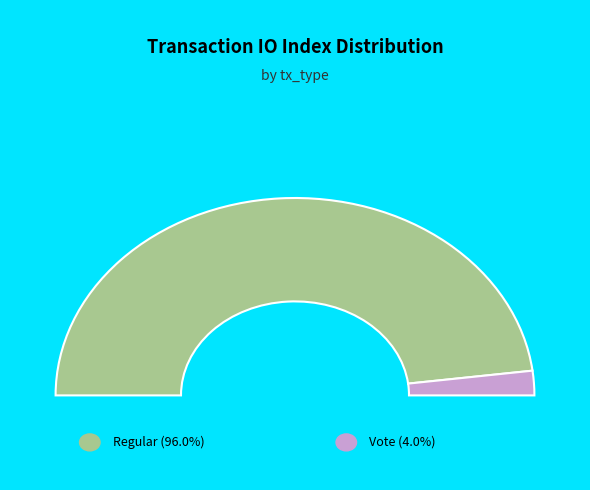

How many slices are in this pie chart?

2